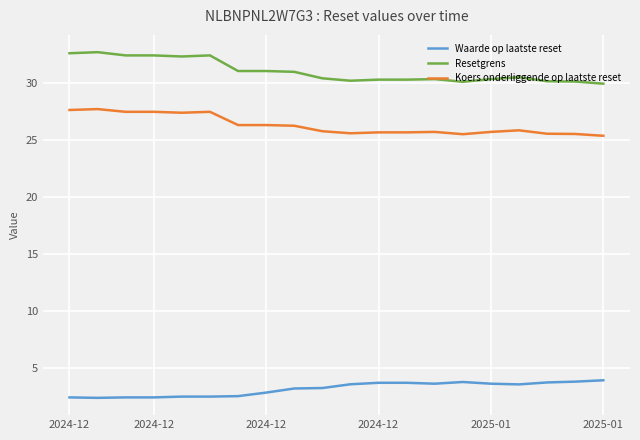

What is the minimum value shown in the chart?

2.4